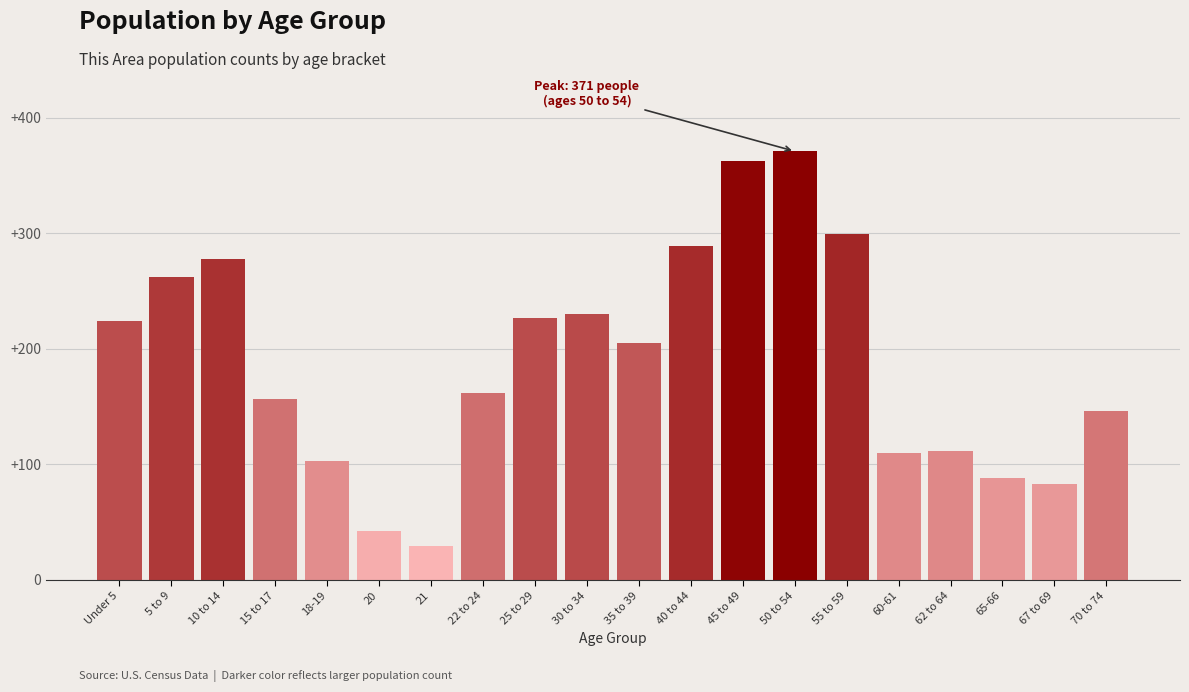

Reading right to left, transcribe all the data shown in this chart.

70 to 74=146	67 to 69=83	65-66=88	62 to 64=112	60-61=110	55 to 59=299	50 to 54=371	45 to 49=363	40 to 44=289	35 to 39=205	30 to 34=230	25 to 29=227	22 to 24=162	21=29	20=42	18-19=103	15 to 17=157	10 to 14=278	5 to 9=262	Under 5=224